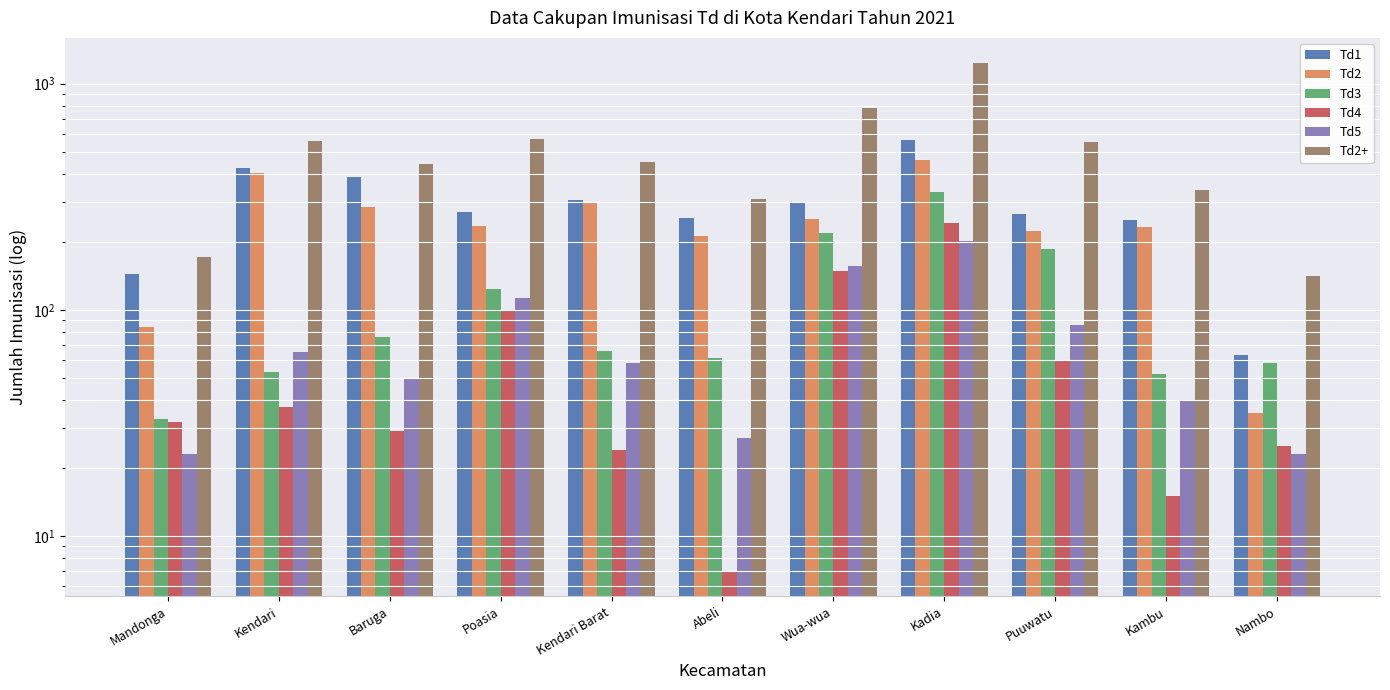

Reading left to right, extract all data points from this chart.

Td1: Mandonga=144	Kendari=425	Baruga=386	Poasia=272	Kendari Barat=306	Abeli=254	Wua-wua=300	Kadia=563	Puuwatu=265	Kambu=250	Nambo=63
Td2: Mandonga=84	Kendari=404	Baruga=285	Poasia=235	Kendari Barat=301	Abeli=213	Wua-wua=253	Kadia=458	Puuwatu=222	Kambu=232	Nambo=35
Td3: Mandonga=33	Kendari=53	Baruga=76	Poasia=124	Kendari Barat=66	Abeli=61	Wua-wua=219	Kadia=331	Puuwatu=185	Kambu=52	Nambo=58
Td4: Mandonga=32	Kendari=37	Baruga=29	Poasia=99	Kendari Barat=24	Abeli=7	Wua-wua=149	Kadia=241	Puuwatu=60	Kambu=15	Nambo=25
Td5: Mandonga=23	Kendari=65	Baruga=50	Poasia=113	Kendari Barat=58	Abeli=27	Wua-wua=156	Kadia=201	Puuwatu=86	Kambu=40	Nambo=23
Td2+: Mandonga=172	Kendari=559	Baruga=440	Poasia=571	Kendari Barat=449	Abeli=308	Wua-wua=777	Kadia=1231	Puuwatu=553	Kambu=339	Nambo=141